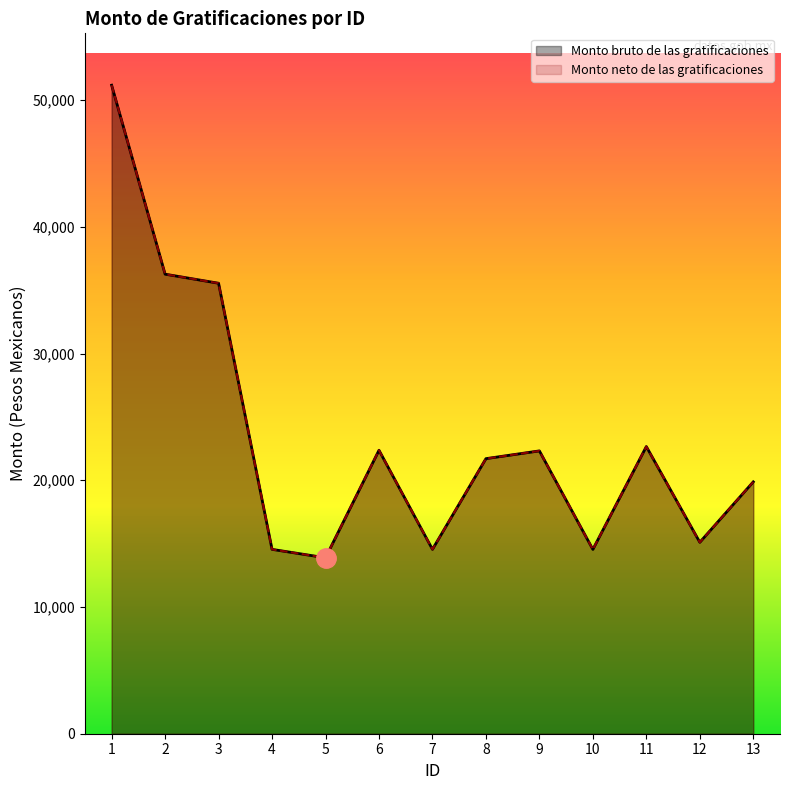

Which has a higher value, 2 or 6?

2